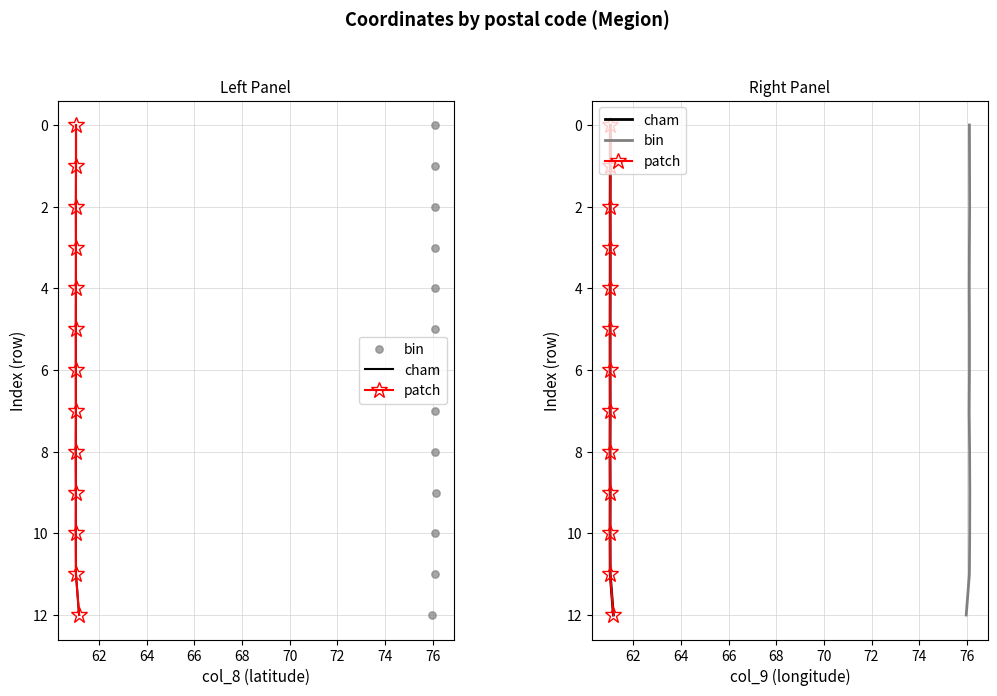

Which series reaches the minimum Y coordinate?

cham